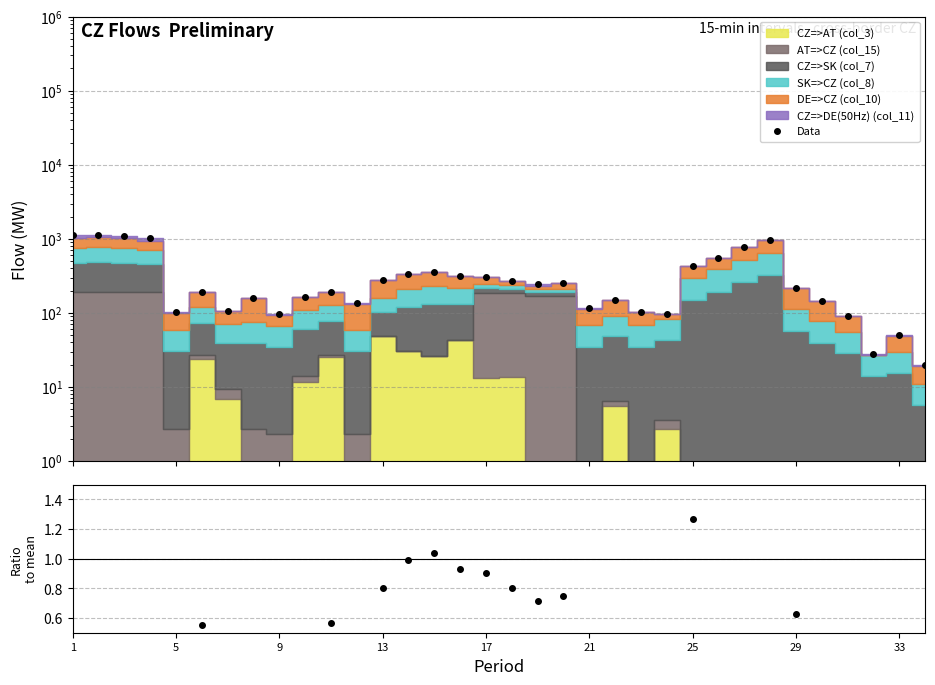

How many lines are shown in the chart?

2